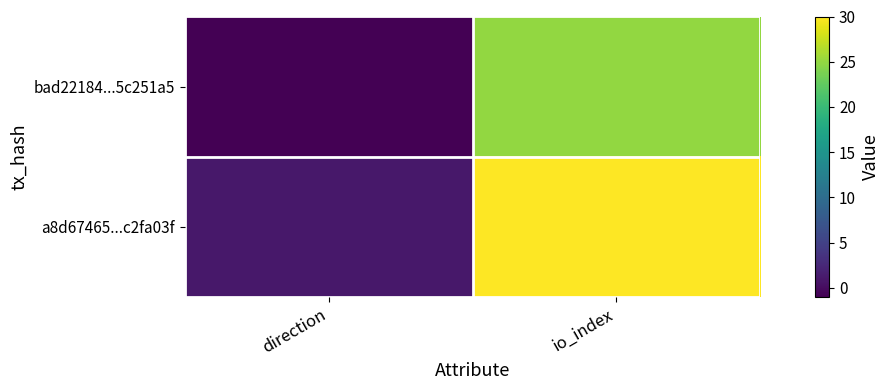

List the series in order of their peak value, lowest first.

bad22184...5c251a5, a8d67465...c2fa03f